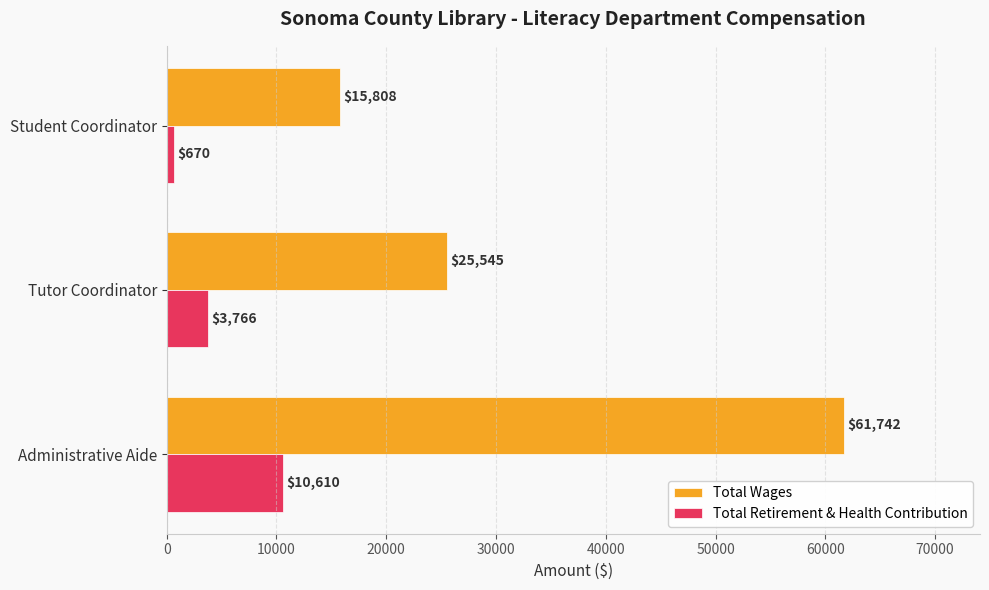

At how many categories does at least one series exceed 15612?

3